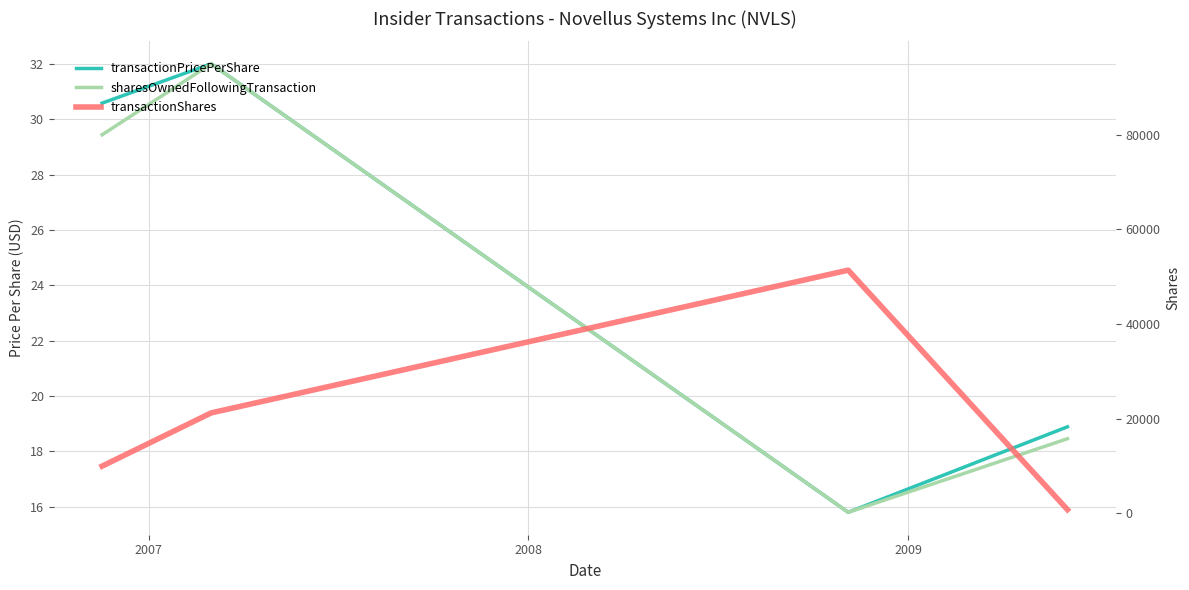

Count the number of data series in this chart.

3